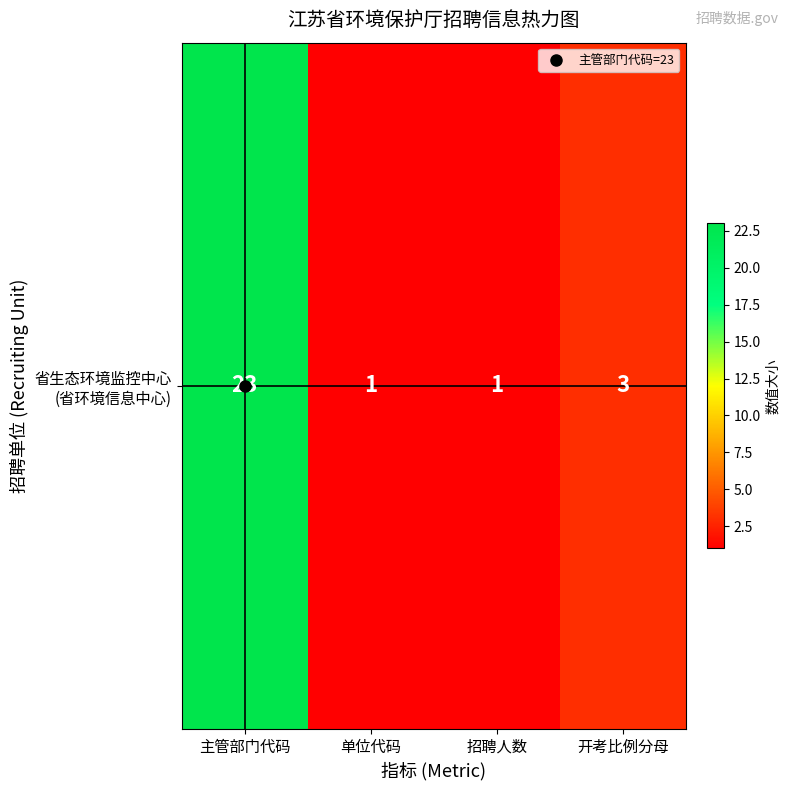

Rank the categories by value from highest to lowest.

主管部门代码, 开考比例分母, 单位代码, 招聘人数